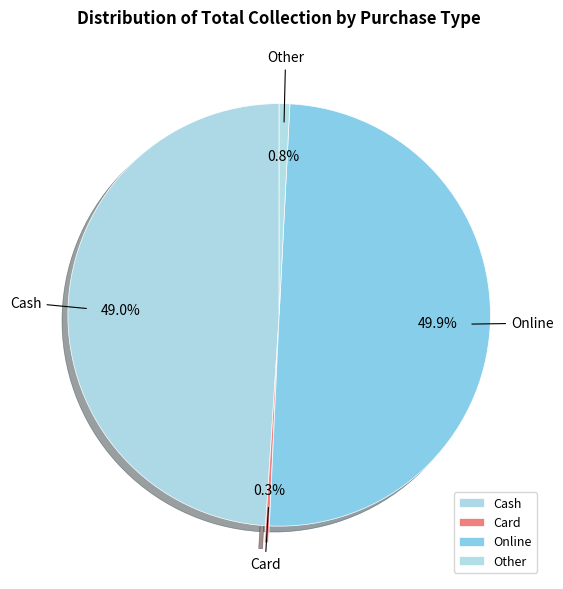

True or false: Online accounts for 50% of the total.

True